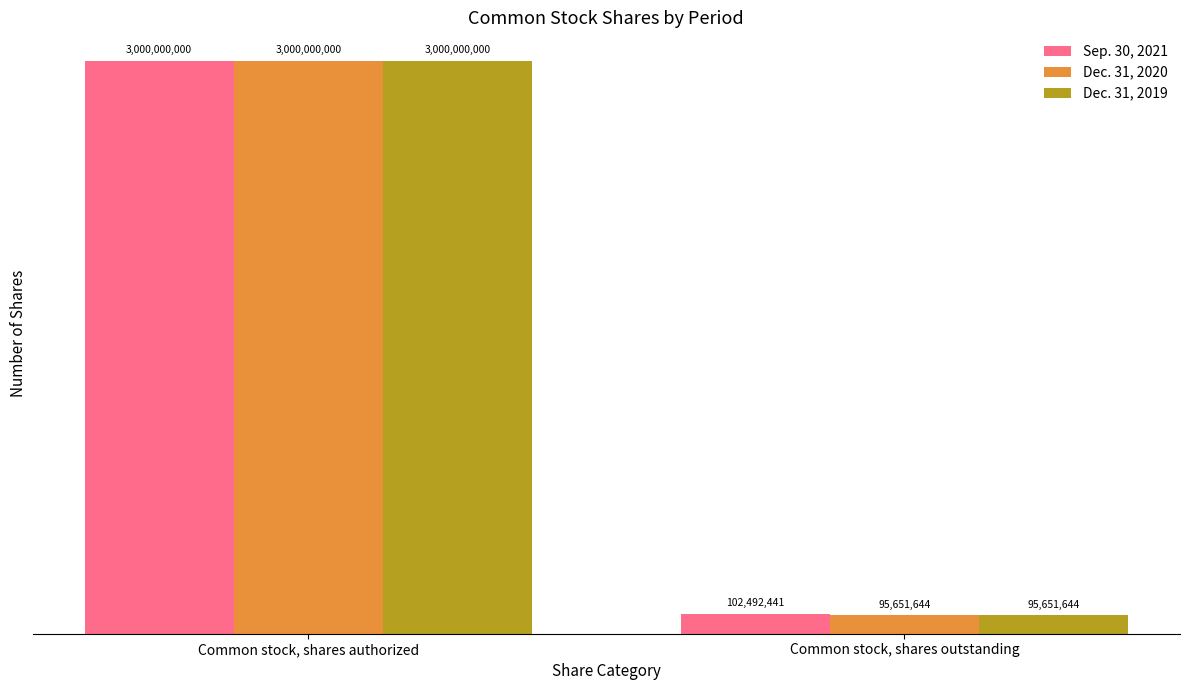

What is the difference between the highest and lowest values at Common stock, shares outstanding?

6840797